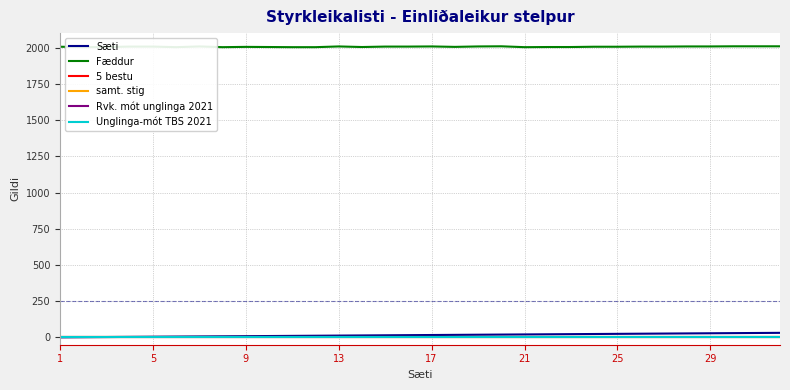

At which label does Unglinga-mót TBS 2021 reach its peak?

1